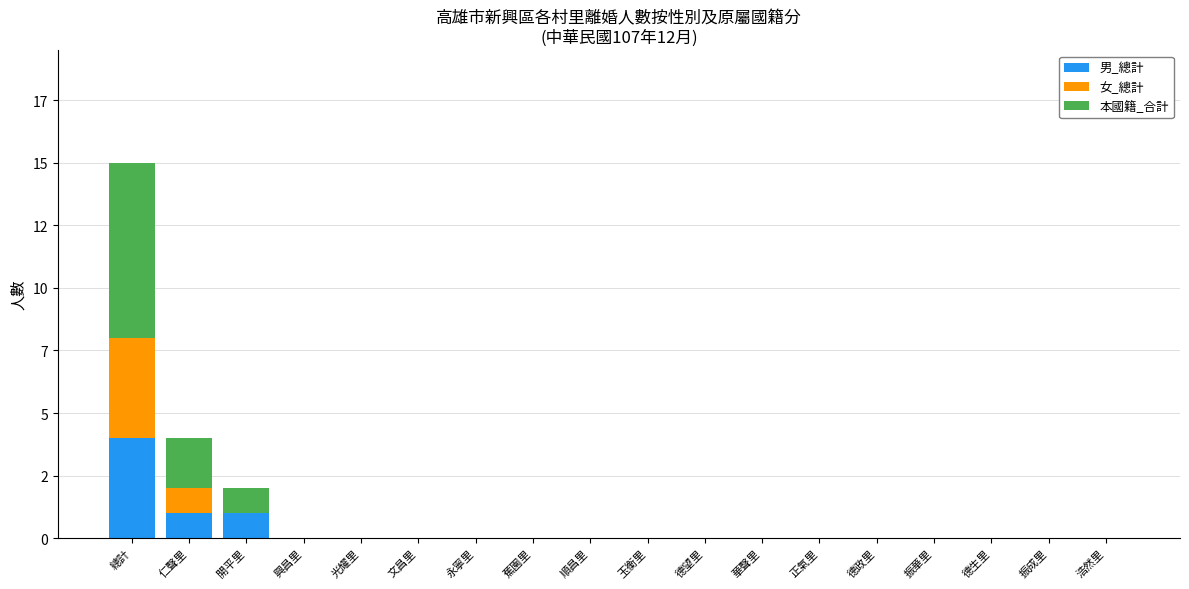

List the labels in order of 男_總計 value, largest first.

總計, 仁聲里, 開平里, 興昌里, 光耀里, 文昌里, 永寧里, 蕉園里, 順昌里, 玉衡里, 德望里, 華聲里, 正氣里, 德政里, 振華里, 德生里, 振成里, 浩然里